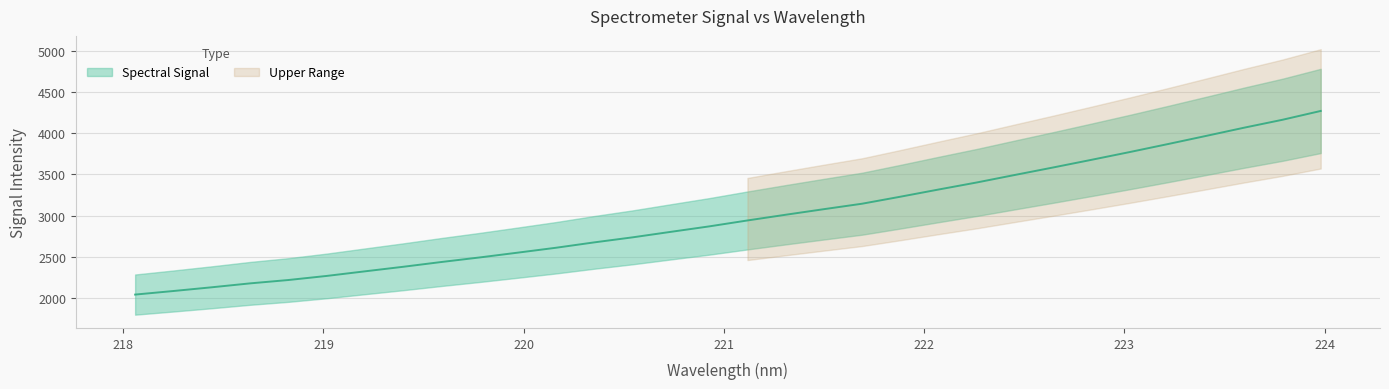

What is the label of the 2nd point from the right?

223.7895